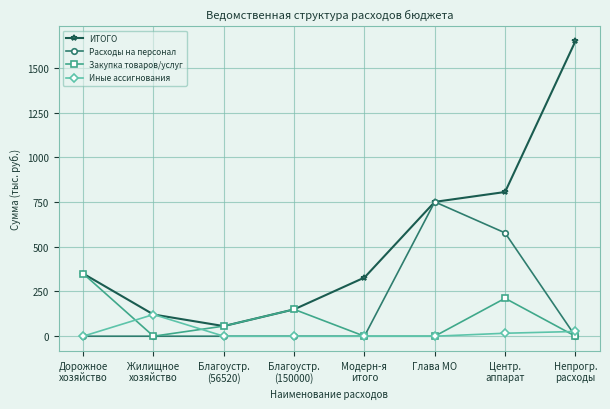

What is the average value of the Закупка товаров/услуг series?

96.1